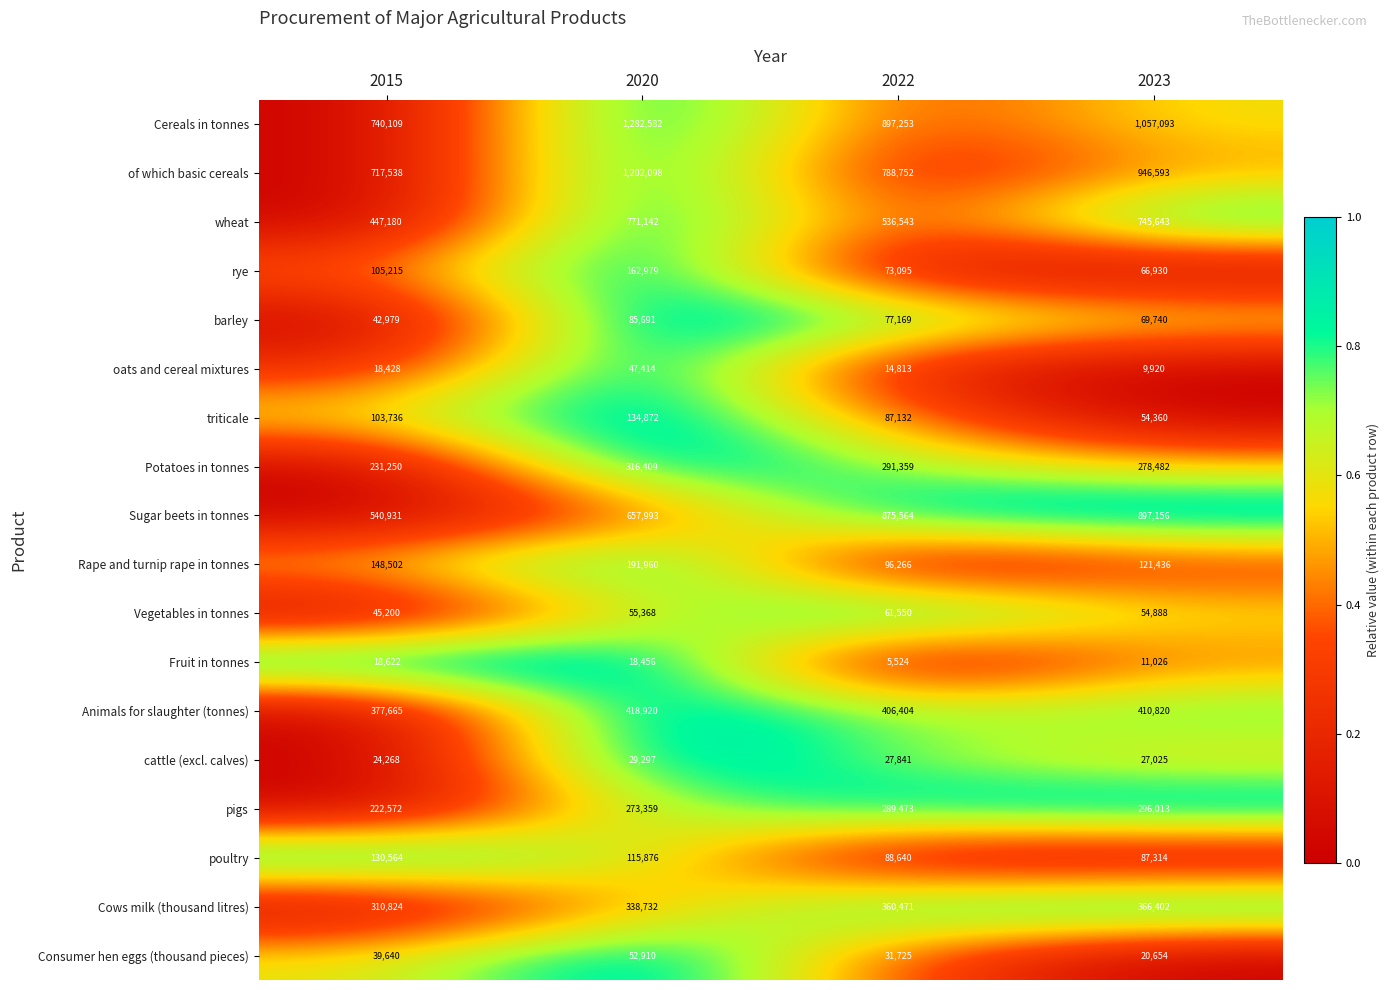

What is the difference between the maximum and minimum values in the Potatoes in tonnes series?

85159